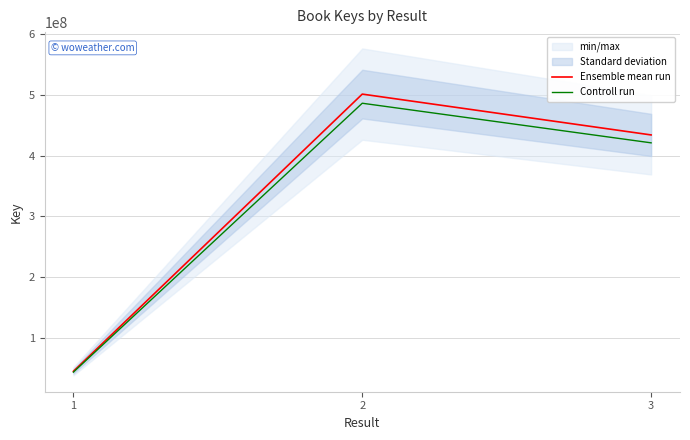

What is the difference between the highest and lowest values at 2?

15043310.4